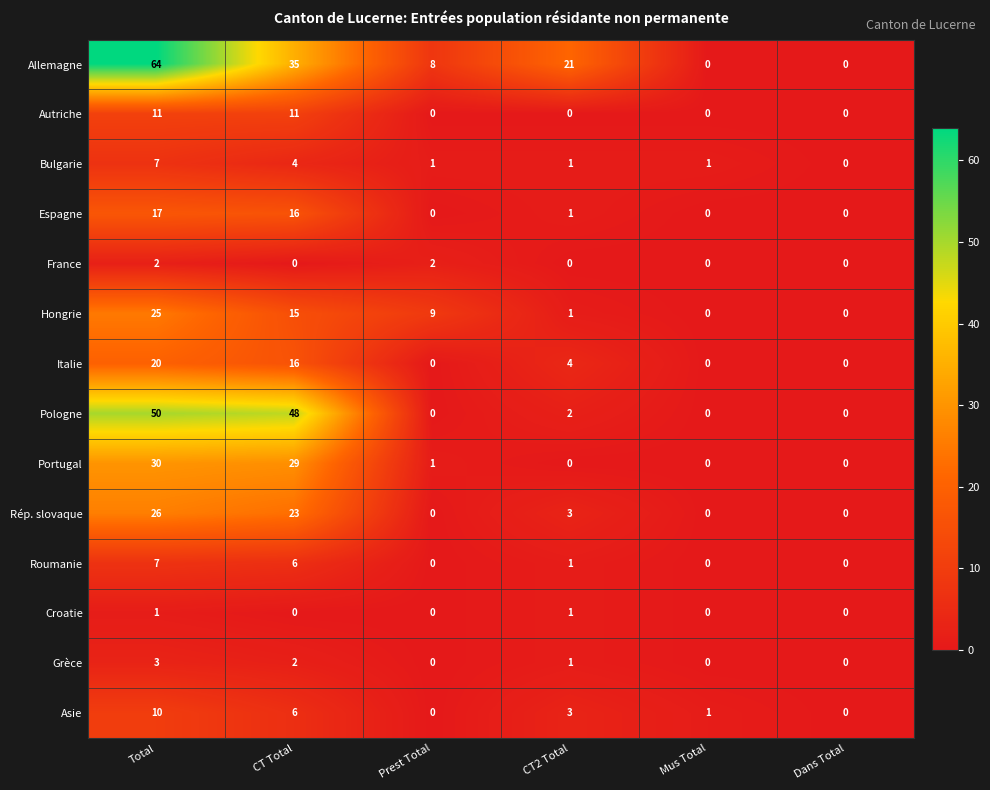

What is the difference between the Allemagne values at Total and CT Total?

29